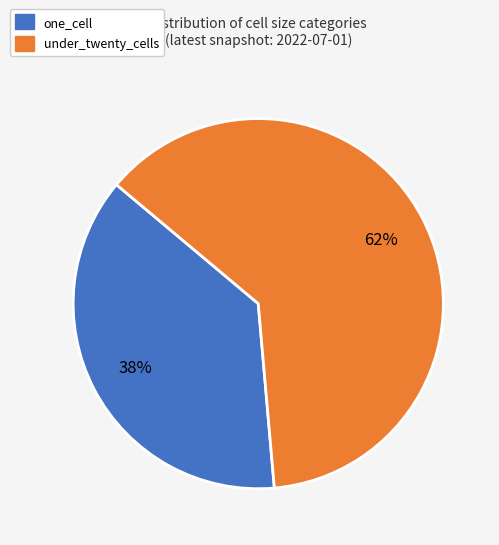

True or false: under_twenty_cells accounts for 62% of the total.

True